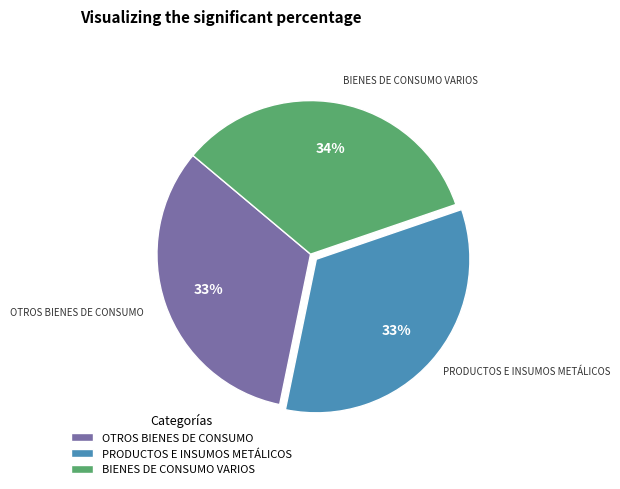

Do OTROS BIENES DE CONSUMO and BIENES DE CONSUMO VARIOS together represent more than half of the pie?

Yes